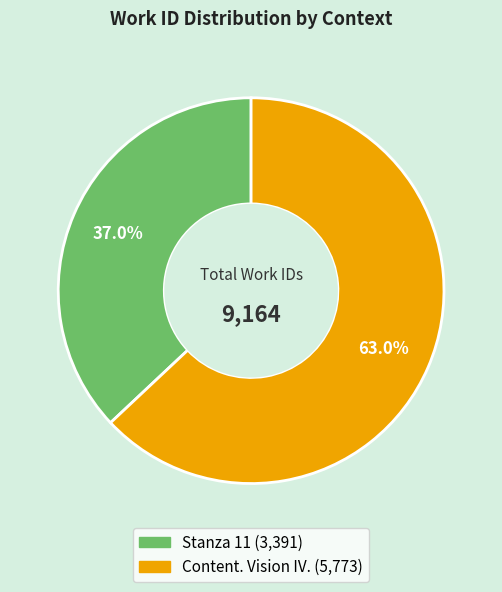

Combined, what portion of the pie is Content. Vision IV. and Stanza 11?

100.0%